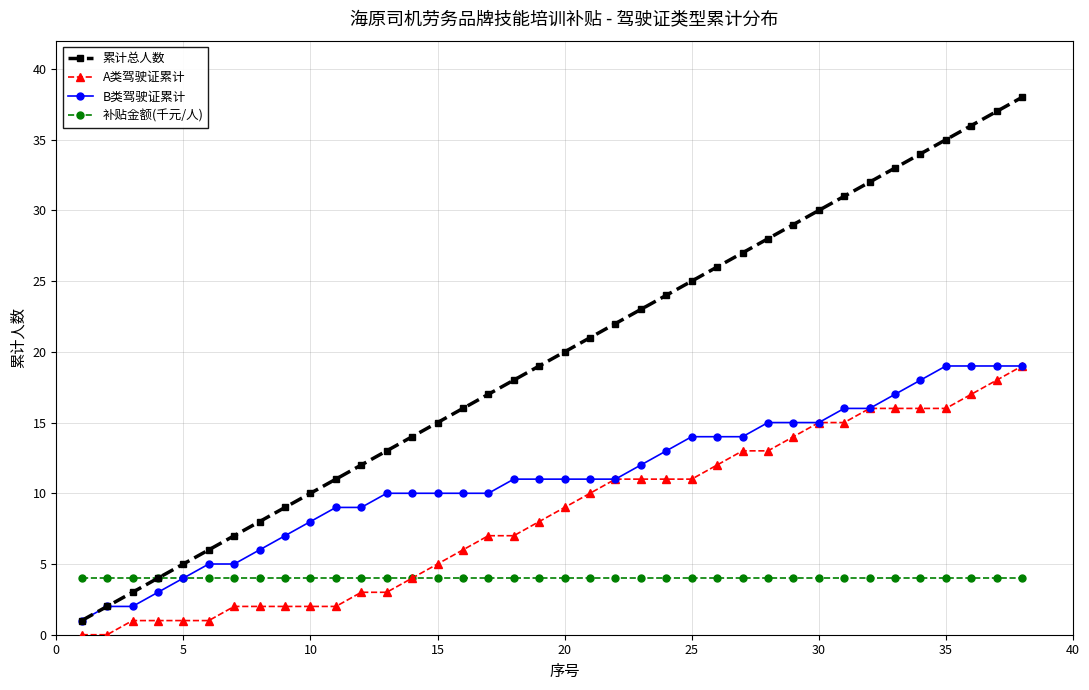

Which series has the largest range (max minus min)?

累计总人数